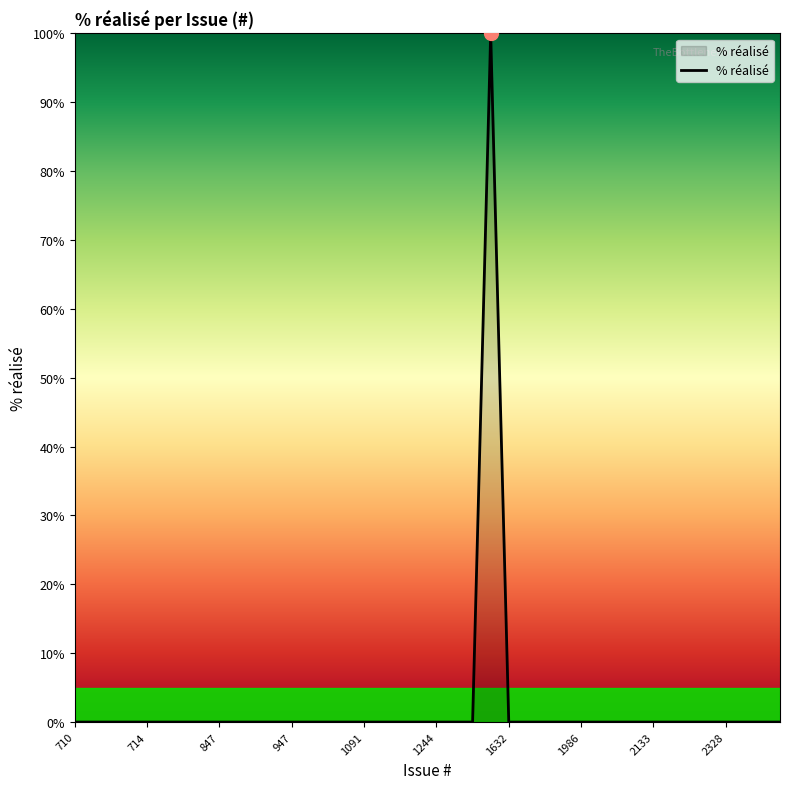

What is the difference between the maximum and minimum values?

100